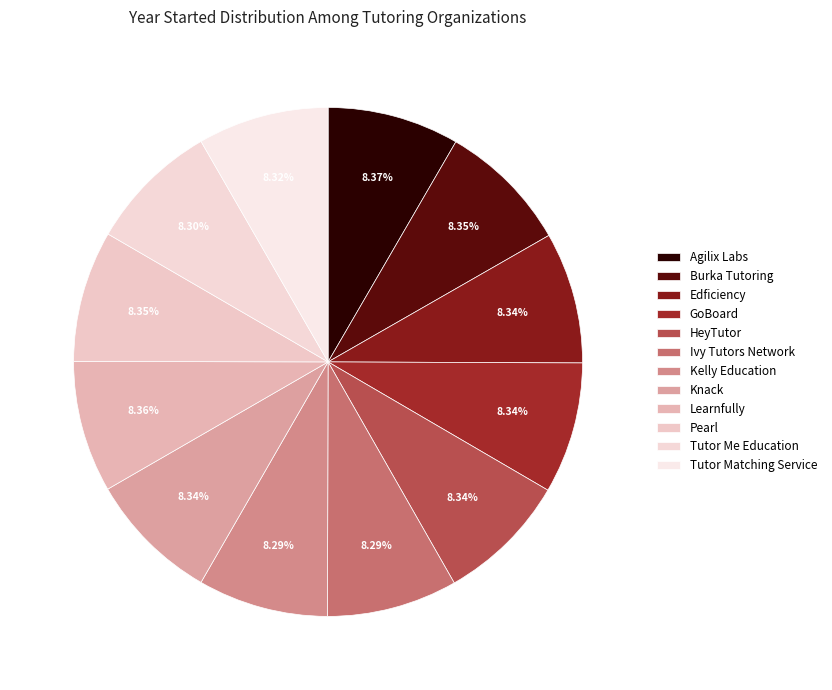

What is the ratio of the value at HeyTutor to the value at Tutor Me Education?

1.0